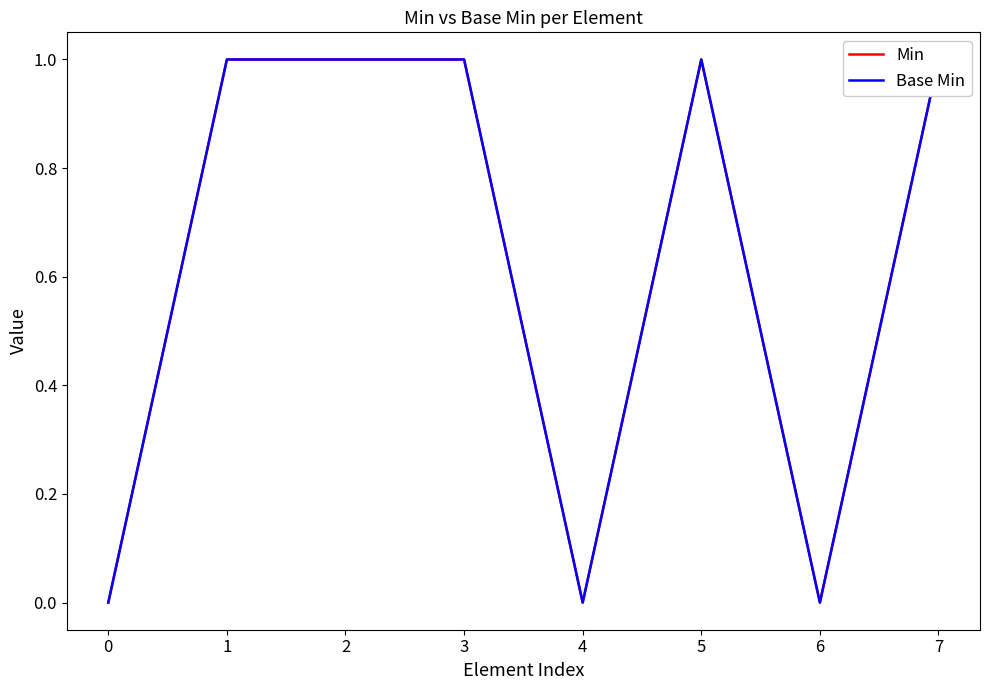

At how many categories does at least one series exceed 0?

5